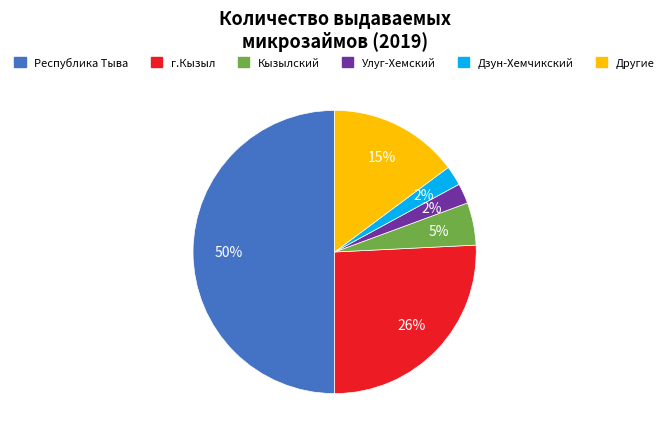

To the nearest percent, what is the average slice percentage?

17%